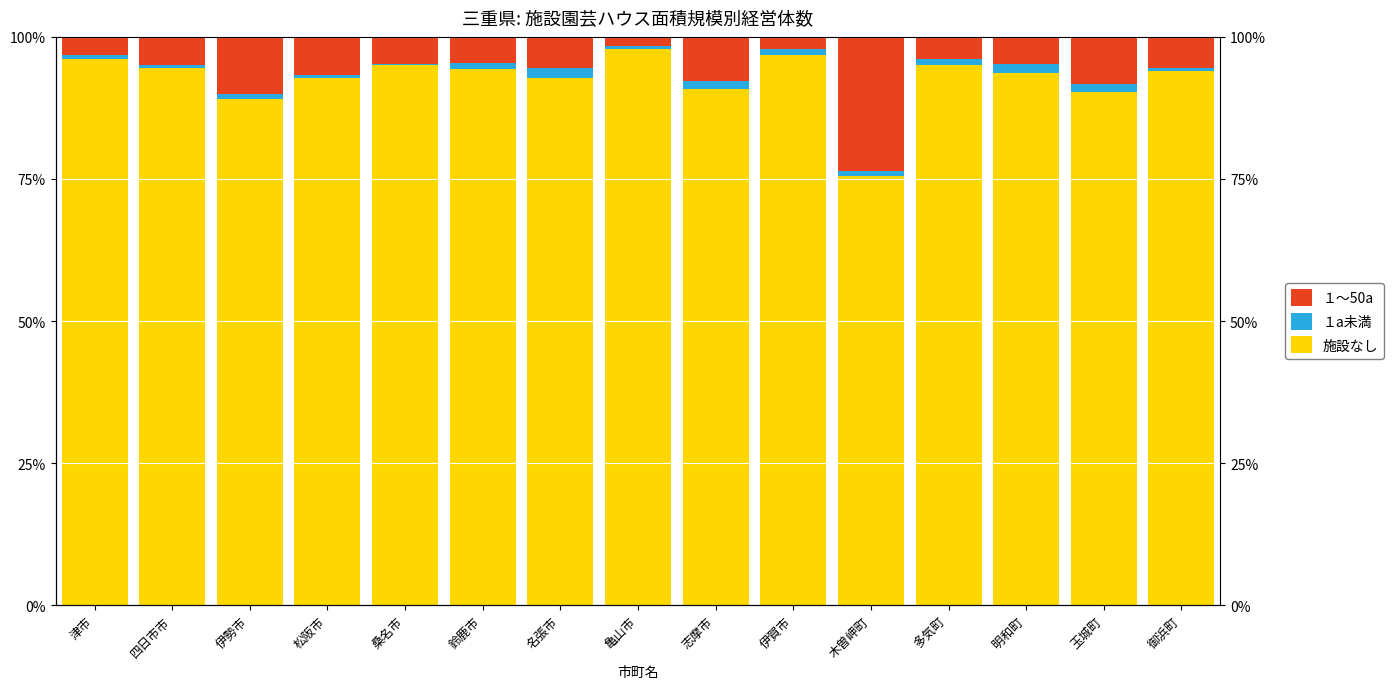

Between 伊勢市 and 四日市市, which is larger?

四日市市